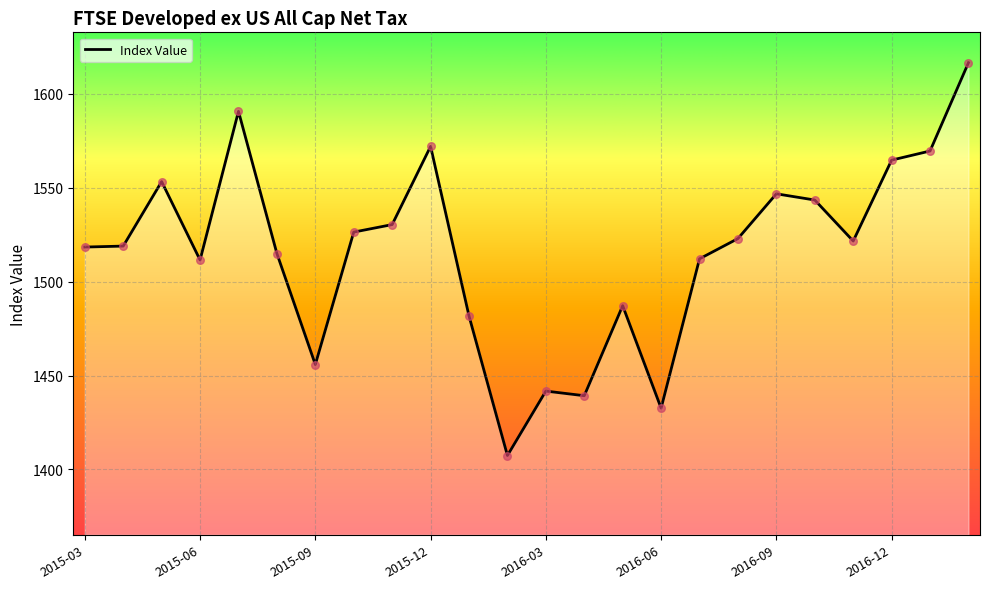

What is the smallest value displayed?

1407.4